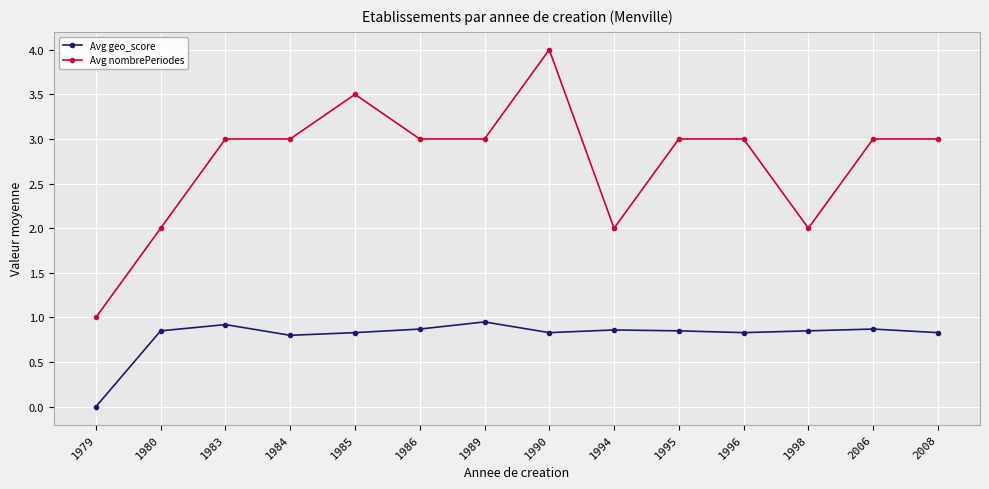

Rank the series by their average value, from highest to lowest.

Avg nombrePeriodes, Avg geo_score